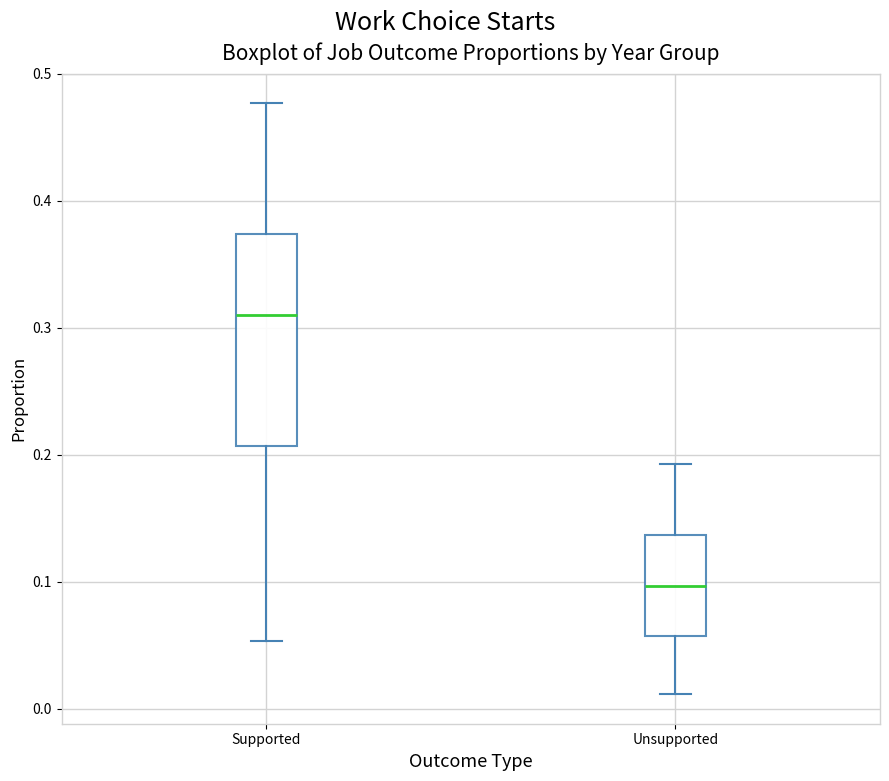

Reading left to right, transcribe this box plot: for each box, give where its median line is, the range the box spans, and where its two whiskers end, as read against the y-axis. The values are not printed on the chart, so give them approximately, as read against the axis.

Supported: median 0.31, box 0.21 to 0.37, whiskers 0.05 to 0.48
Unsupported: median 0.10, box 0.06 to 0.14, whiskers 0.01 to 0.19